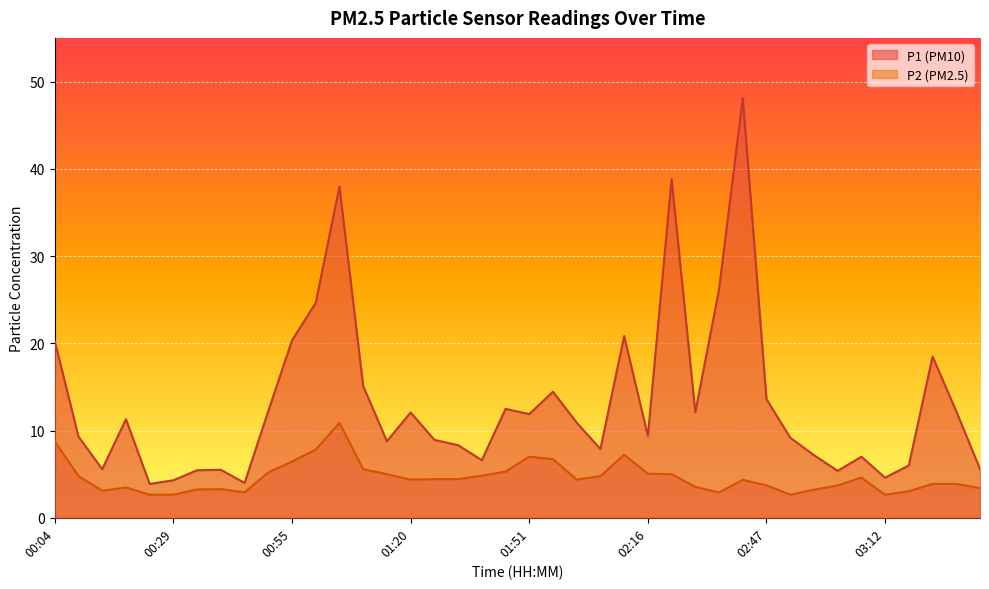

At which category does the chart reach its minimum across all series?

03:12